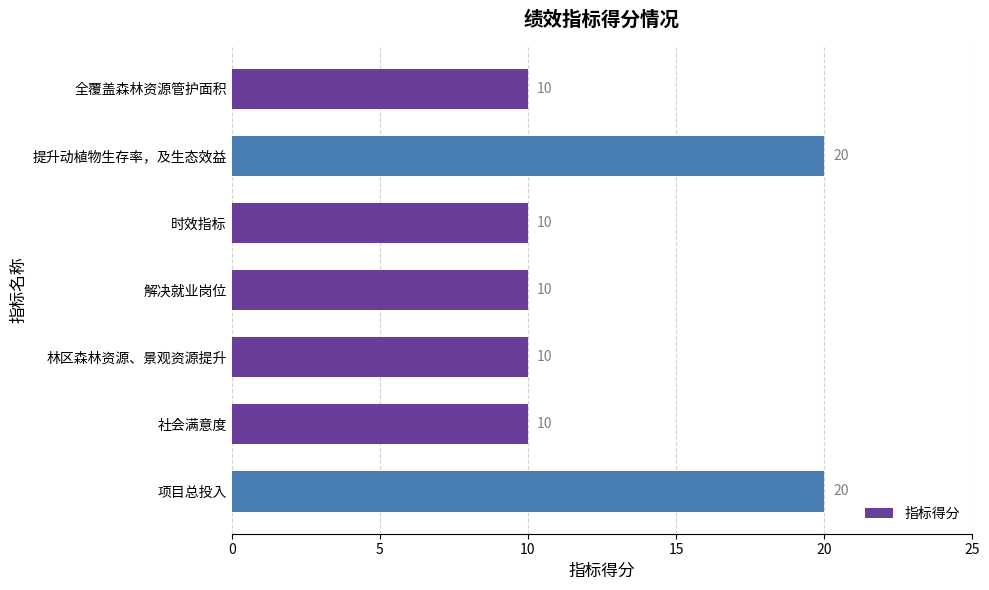

Reading bottom to top, extract all data points from this chart.

20	10	10	10	10	20	10